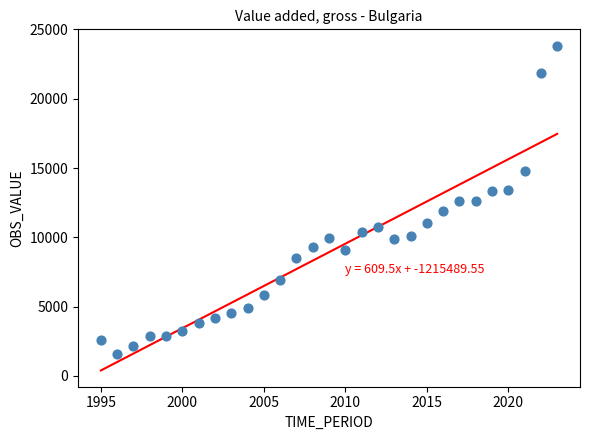

What is the range of X values (max minus min)?

28.0